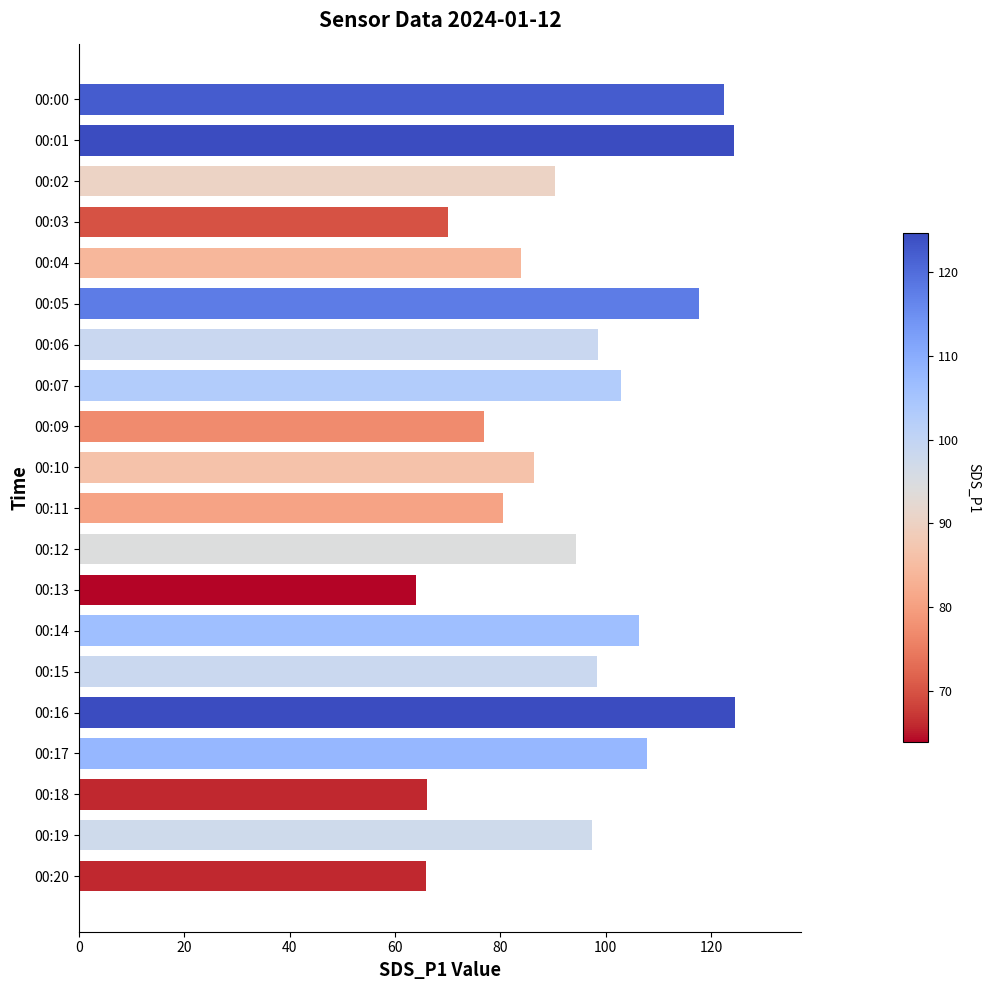

What is the maximum value shown in the chart?

124.6